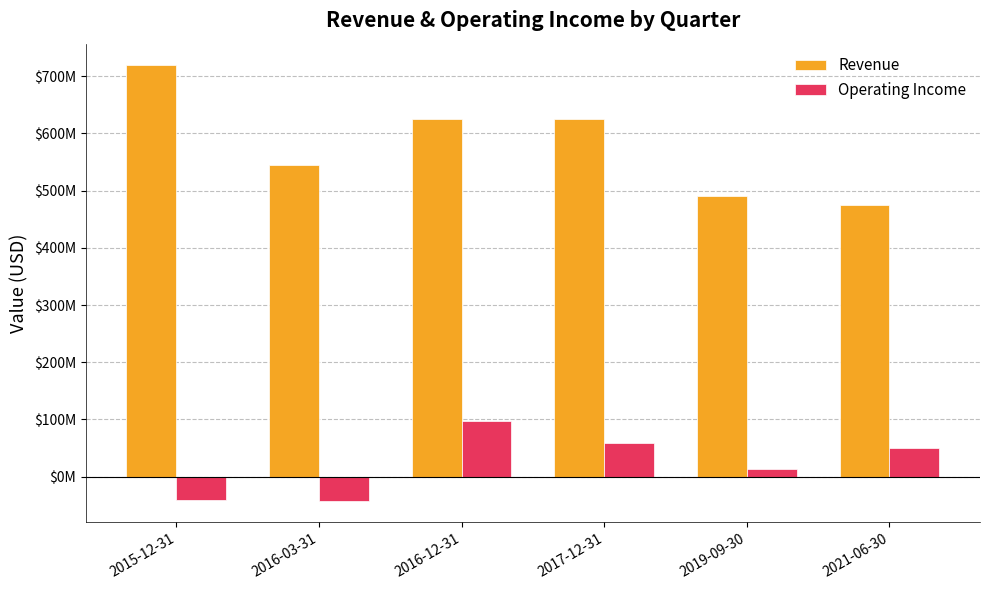

What are all the series names shown in the legend?

Revenue, Operating Income